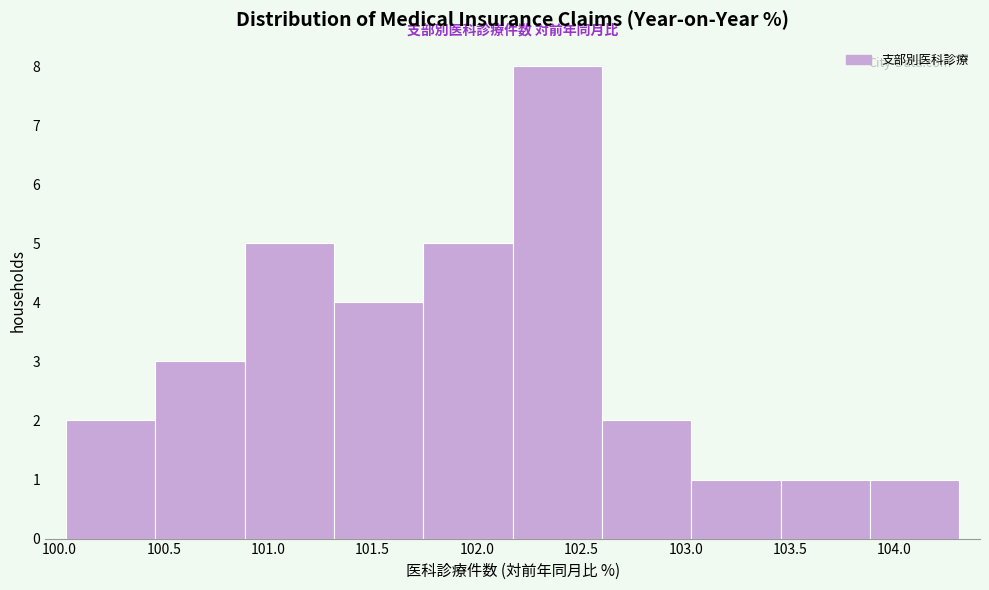

Reading left to right, list every bar in this chart as the range it spans on the x-axis followed by its height. Neither the bar edges nor the heights are printed on the chart, so give them approximately, as read against the axes.

100.05 to 100.45: 2
100.45 to 100.90: 3
100.90 to 101.30: 5
101.30 to 101.75: 4
101.75 to 102.15: 5
102.15 to 102.60: 8
102.60 to 103.05: 2
103.05 to 103.45: 1
103.45 to 103.90: 1
103.90 to 104.30: 1